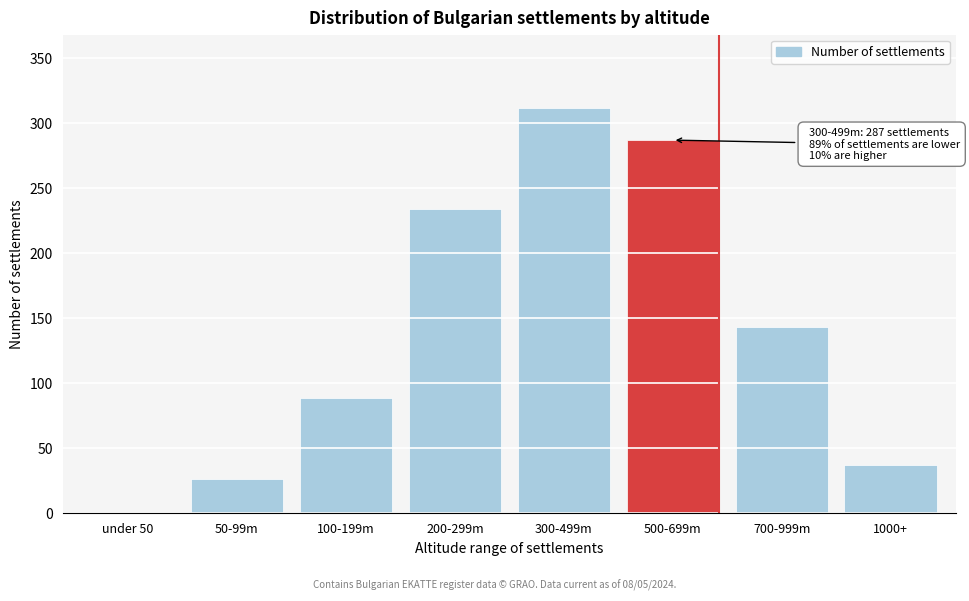

Reading left to right, transcribe all the data shown in this chart.

under 50=0	50-99m=26	100-199m=89	200-299m=234	300-499m=312	500-699m=287	700-999m=143	1000+=37